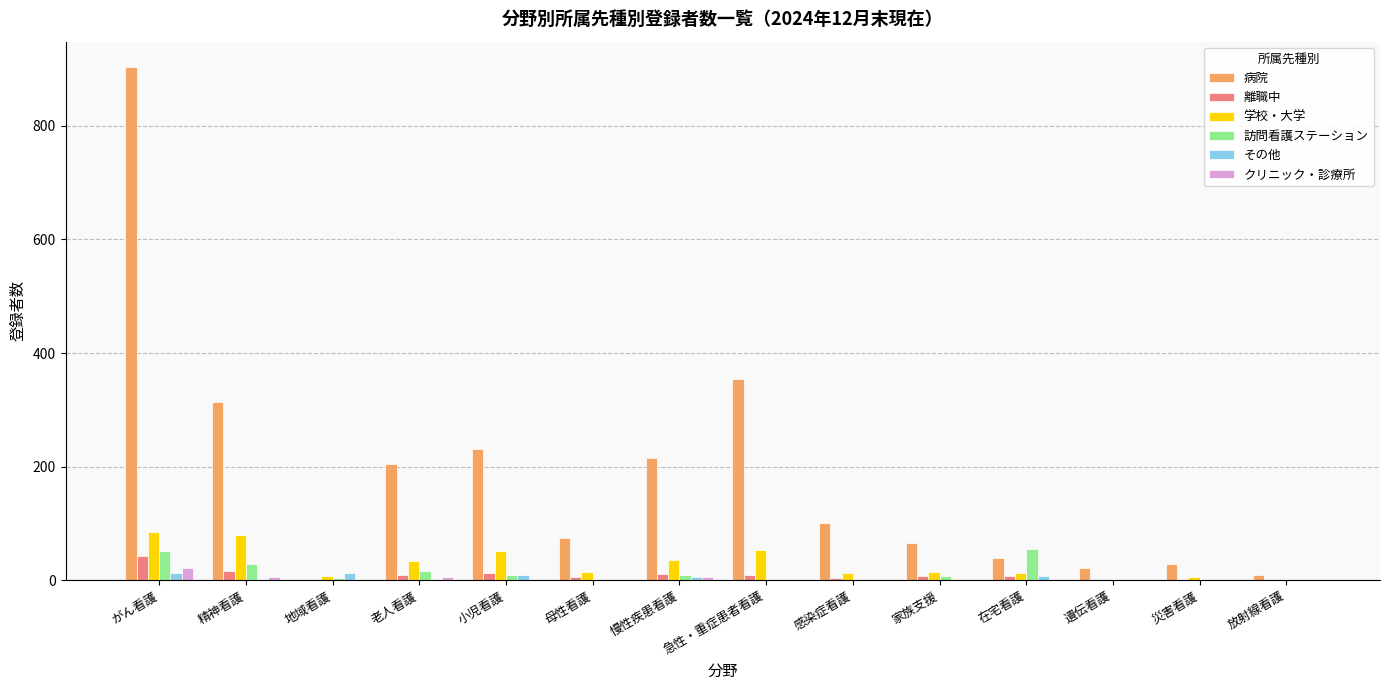

Which label corresponds to the largest value in the chart?

がん看護